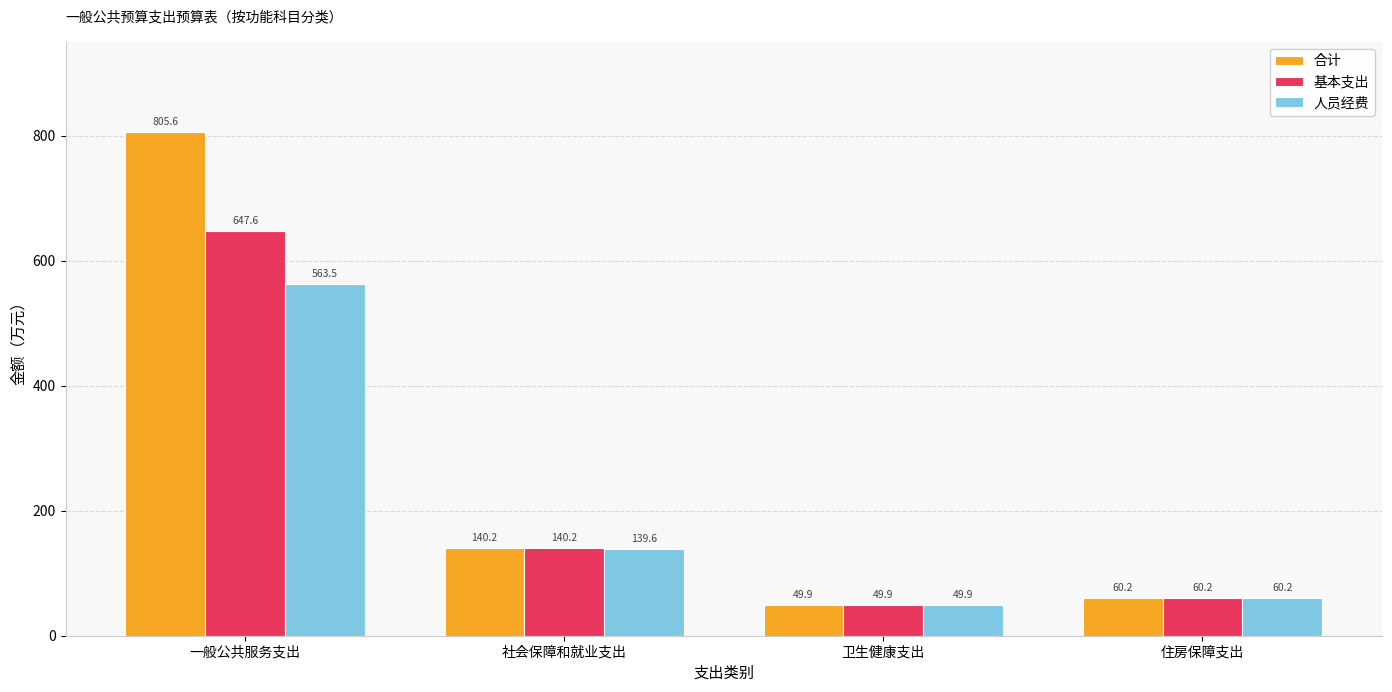

What is the total value across all series at 社会保障和就业支出?

420.0